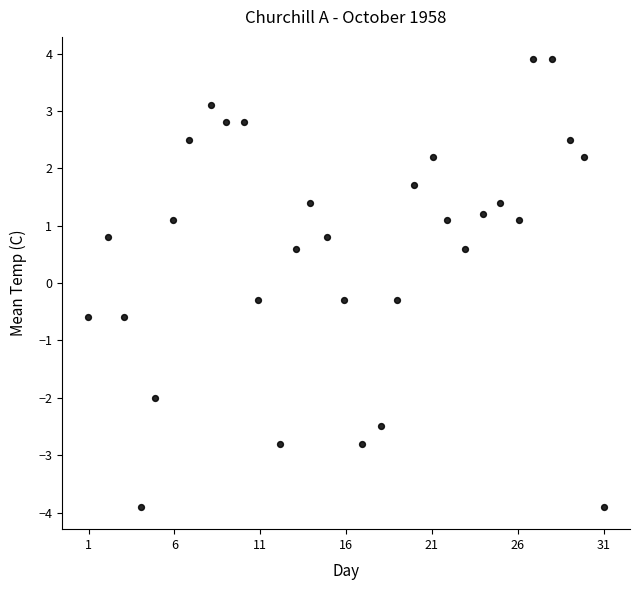

What is the range of Y values (max minus min)?

7.8